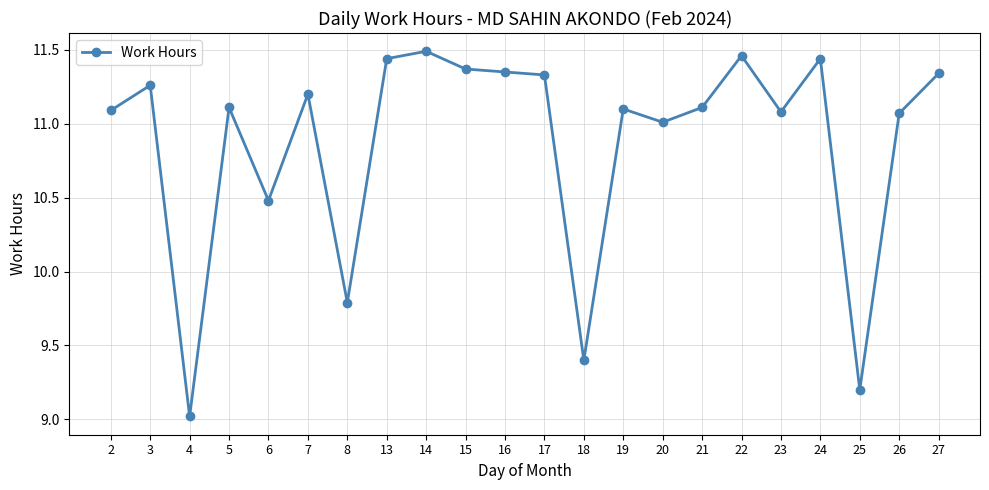

What is the ratio of the value at 22 to the value at 7?

1.0